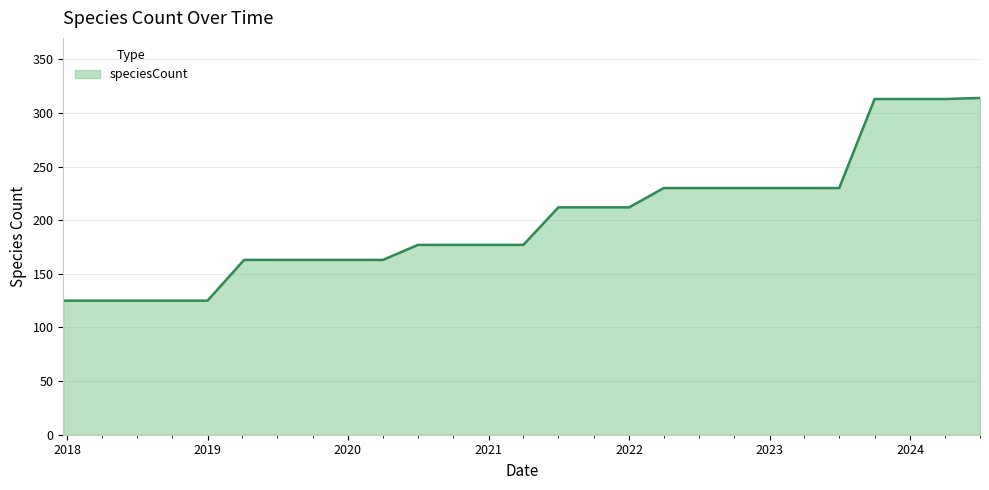

What is the greatest value displayed?

314